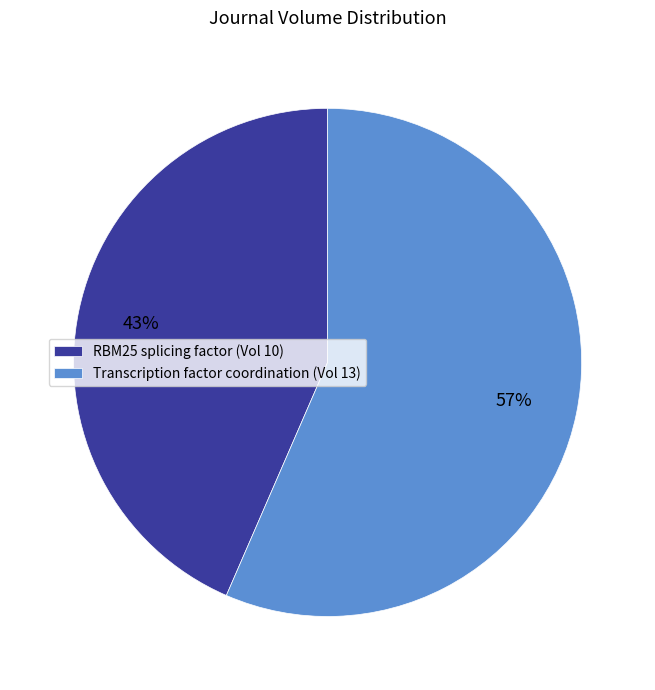

Rank the categories by value from lowest to highest.

RBM25 splicing factor (Vol 10), Transcription factor coordination (Vol 13)